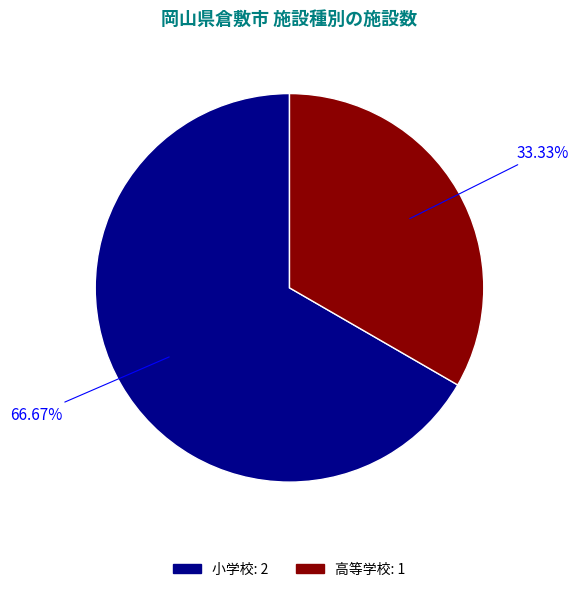

Approximately how many times larger is the value at 高等学校 compared to 小学校?

0.5